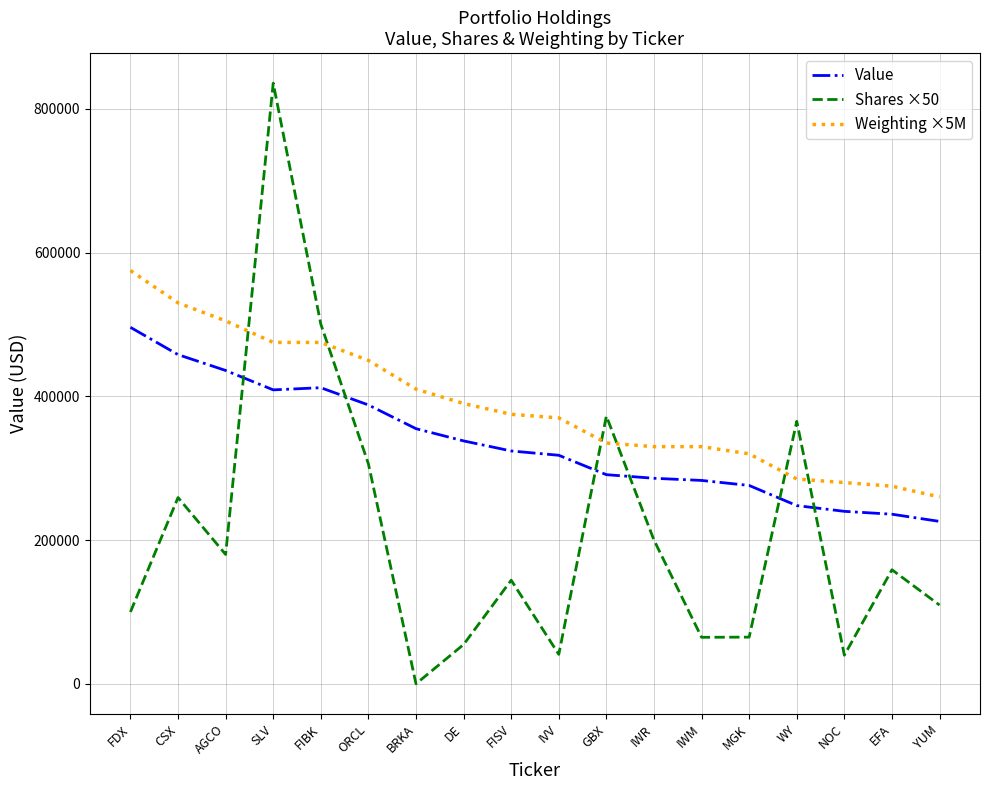

What is the difference between the maximum and minimum values in the Shares ×50 series?

835650.0